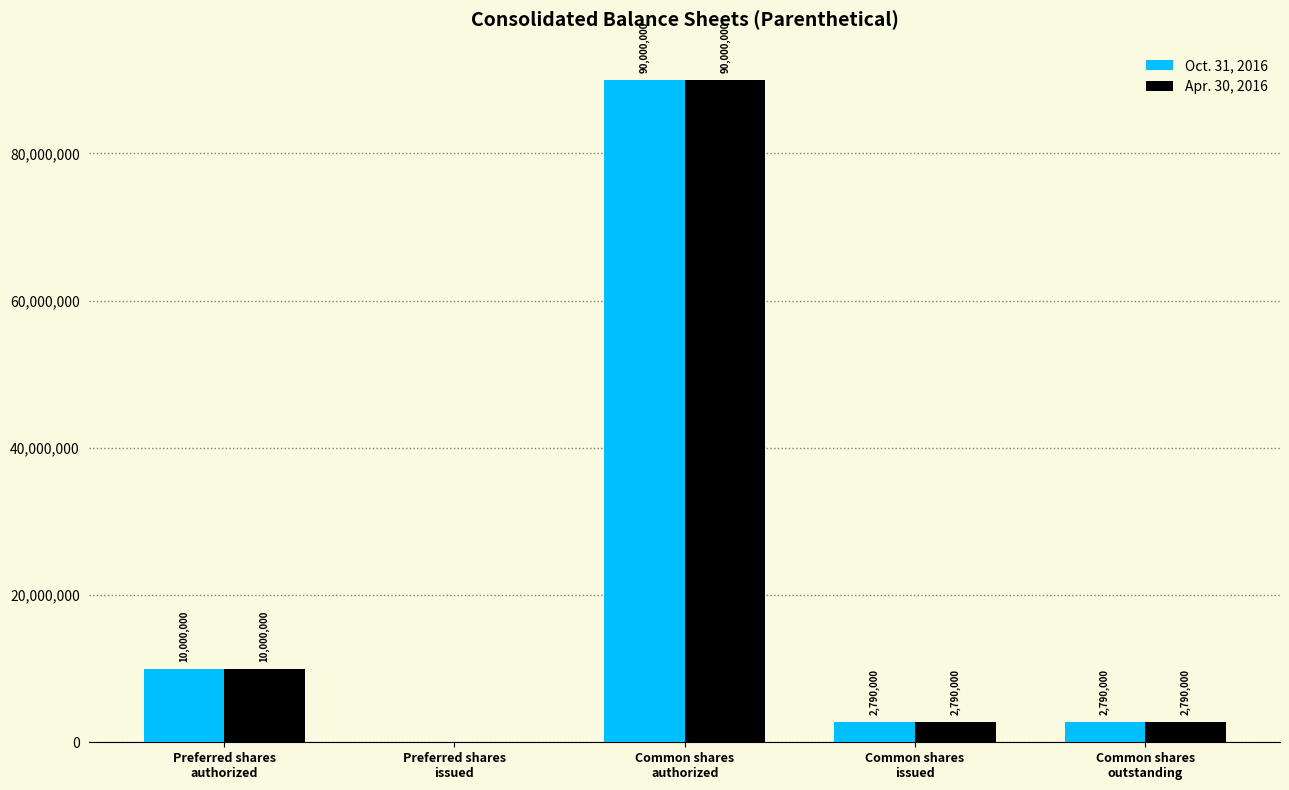

What is the maximum value for Apr. 30, 2016?

90000000